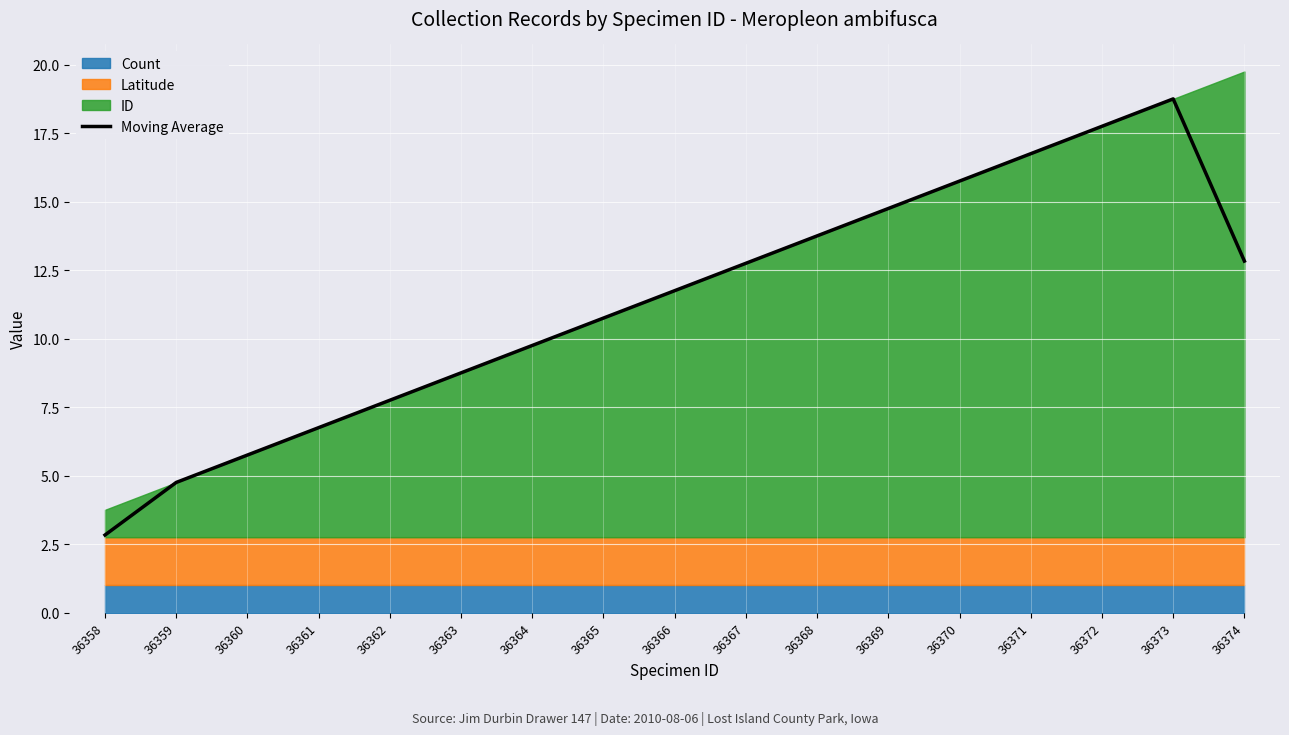

Where does the data first go above 11?

36366